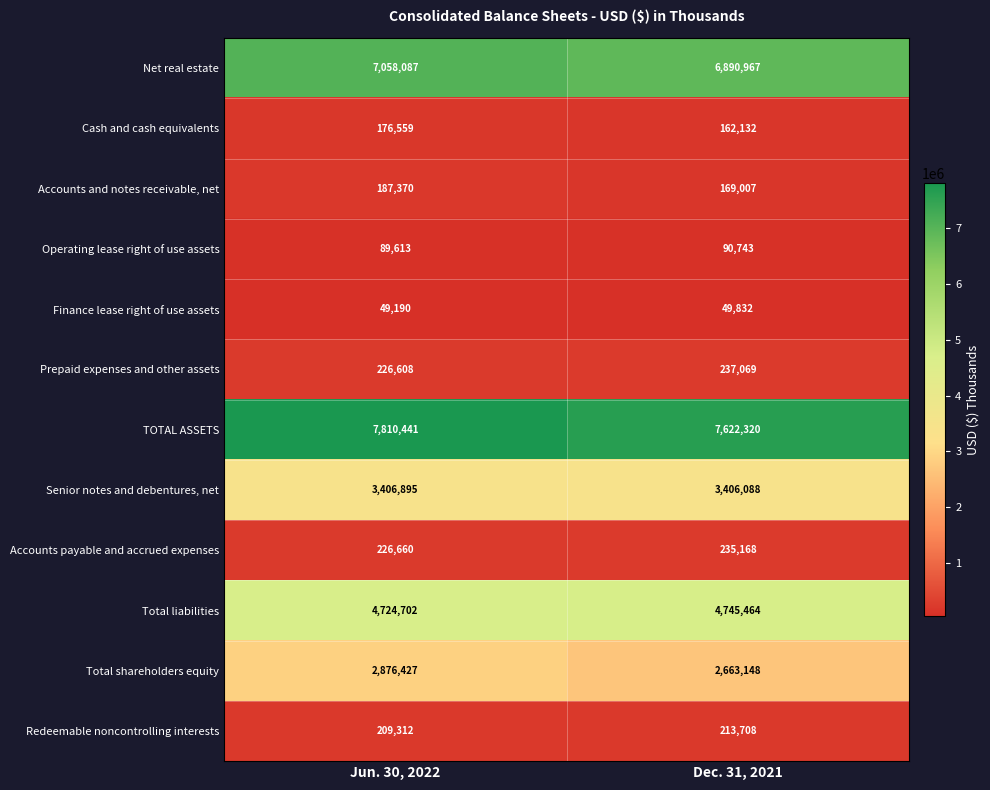

The value of Finance lease right of use assets at Jun. 30, 2022 is 22798. True or false?

False